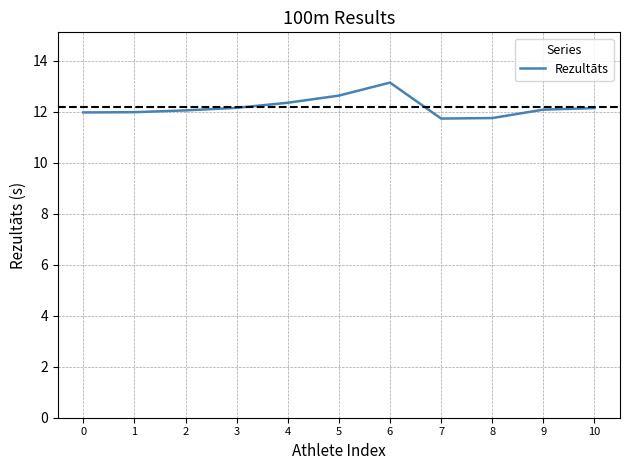

What is the maximum value shown in the chart?

13.1